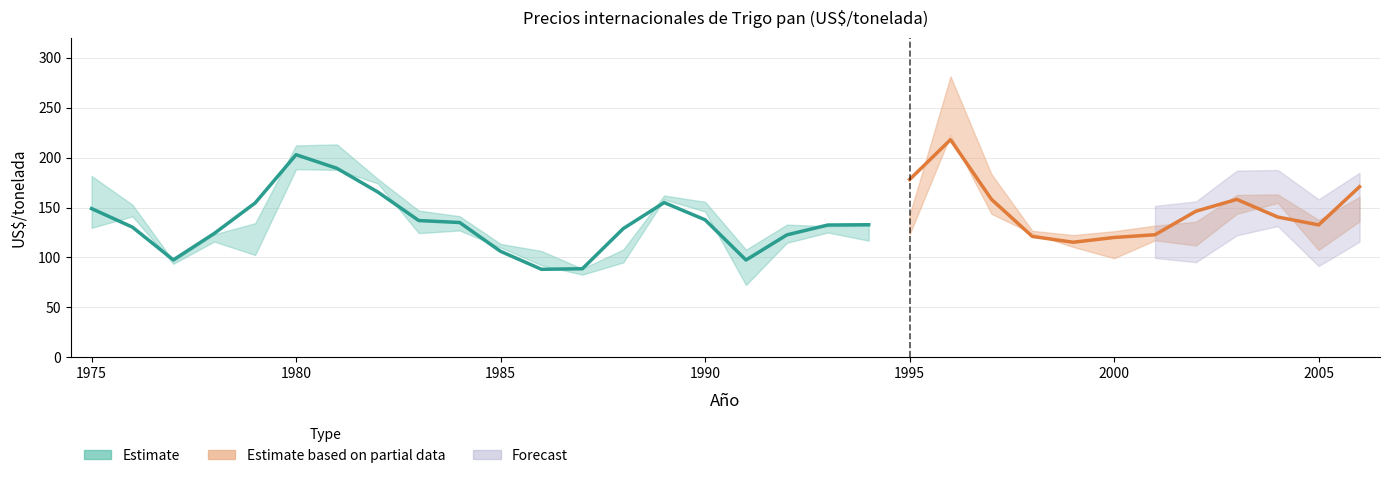

What is the maximum value shown in the chart?

281.2